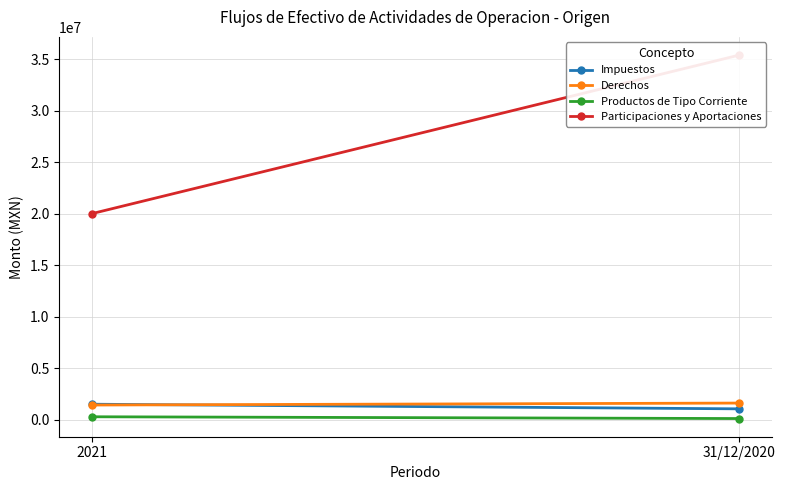

What is the maximum value for Derechos?

1616850.8